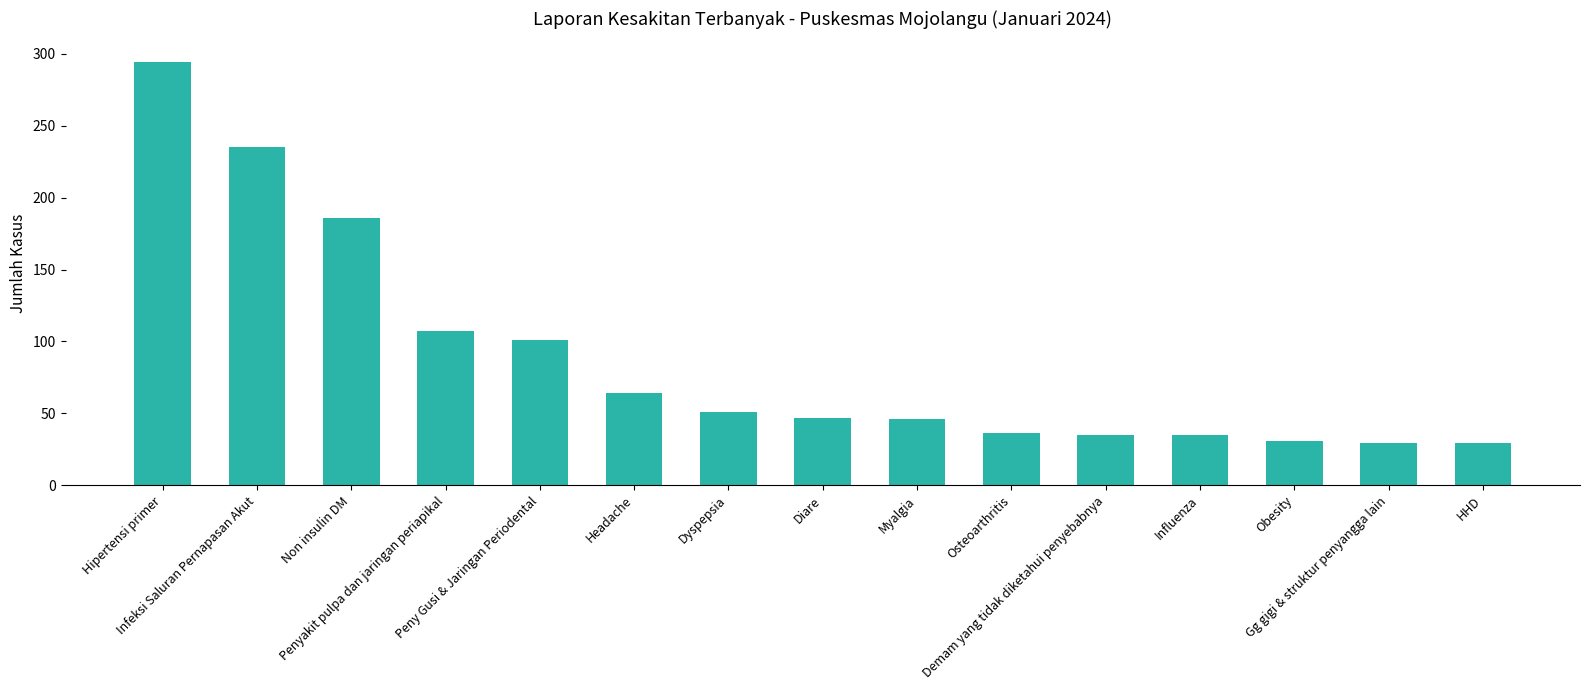

Is it true that the value at Osteoarthritis is 23?

False